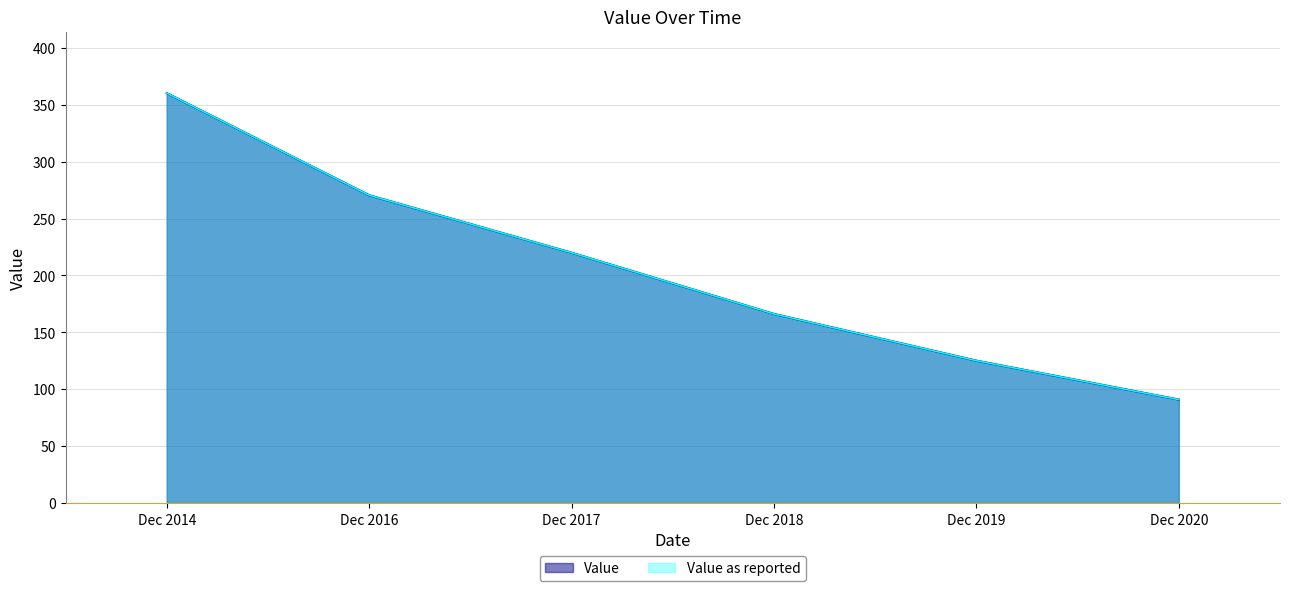

What is the sum of all Value as reported values?

1232.9